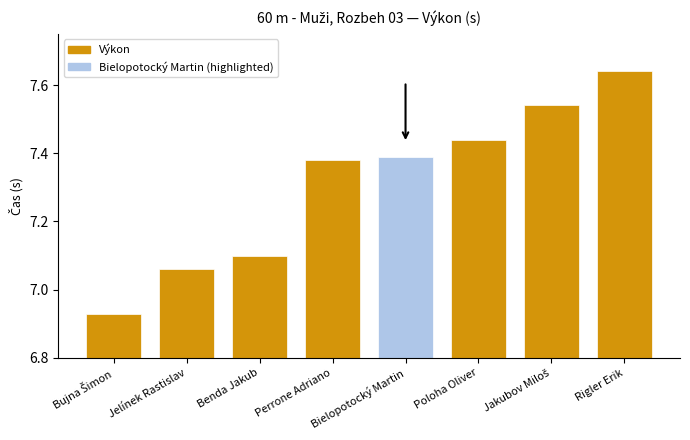

What is the minimum value shown in the chart?

6.9